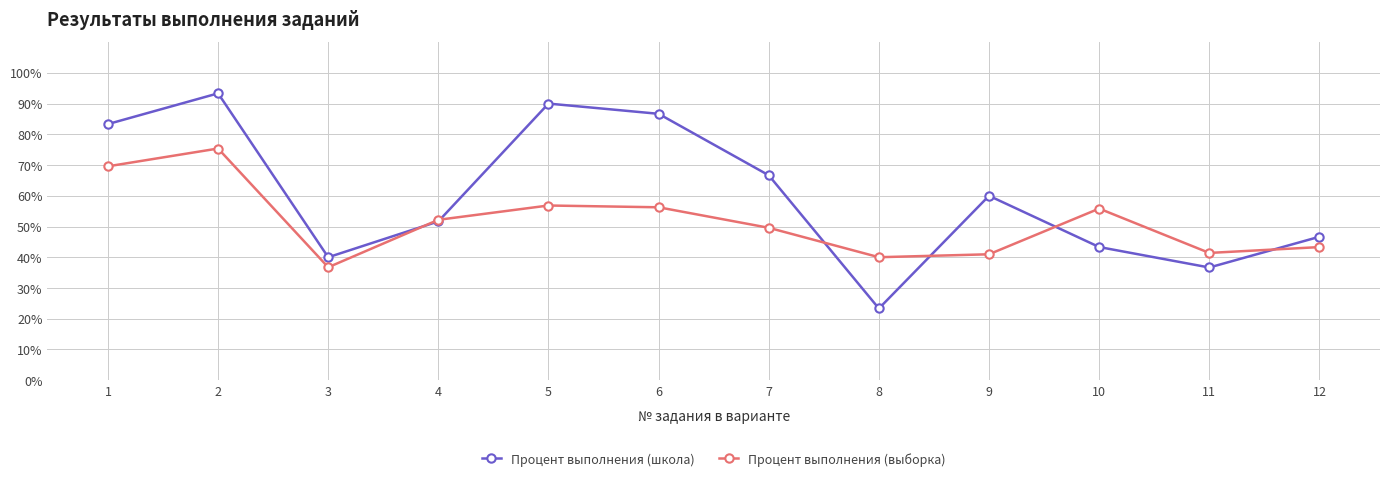

Is it true that Процент выполнения (школа) equals 40.0 at 3?

True